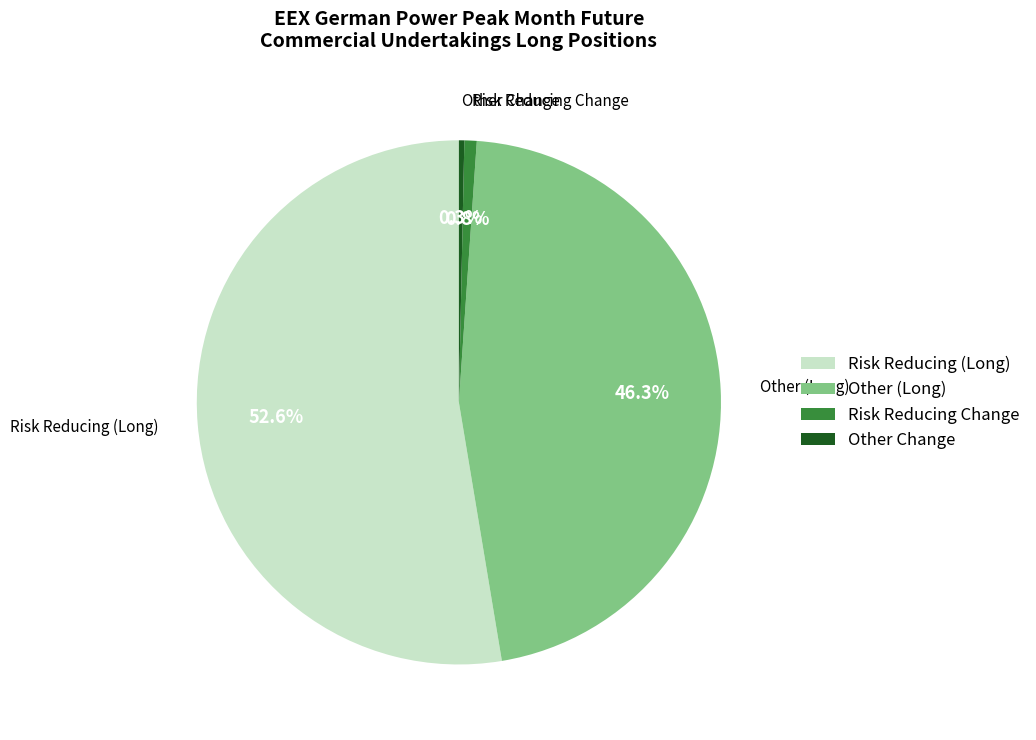

Approximately how many times larger is the value at Risk Reducing (Long) compared to Other (Long)?

1.1